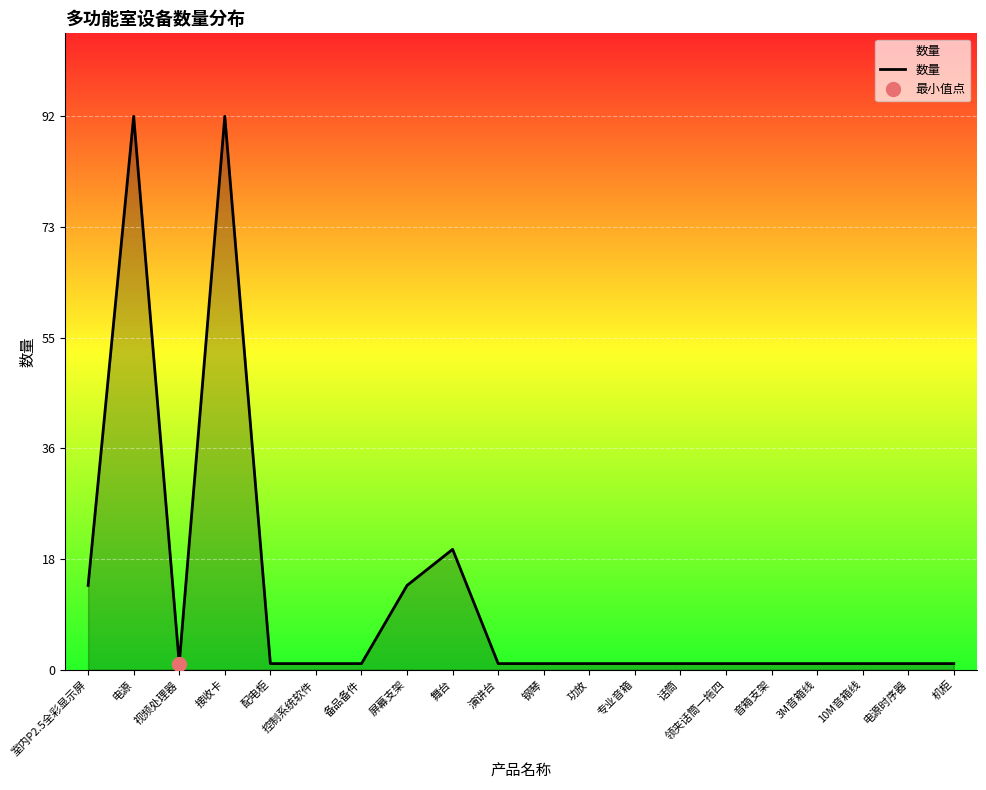

What is the smallest value displayed?

1